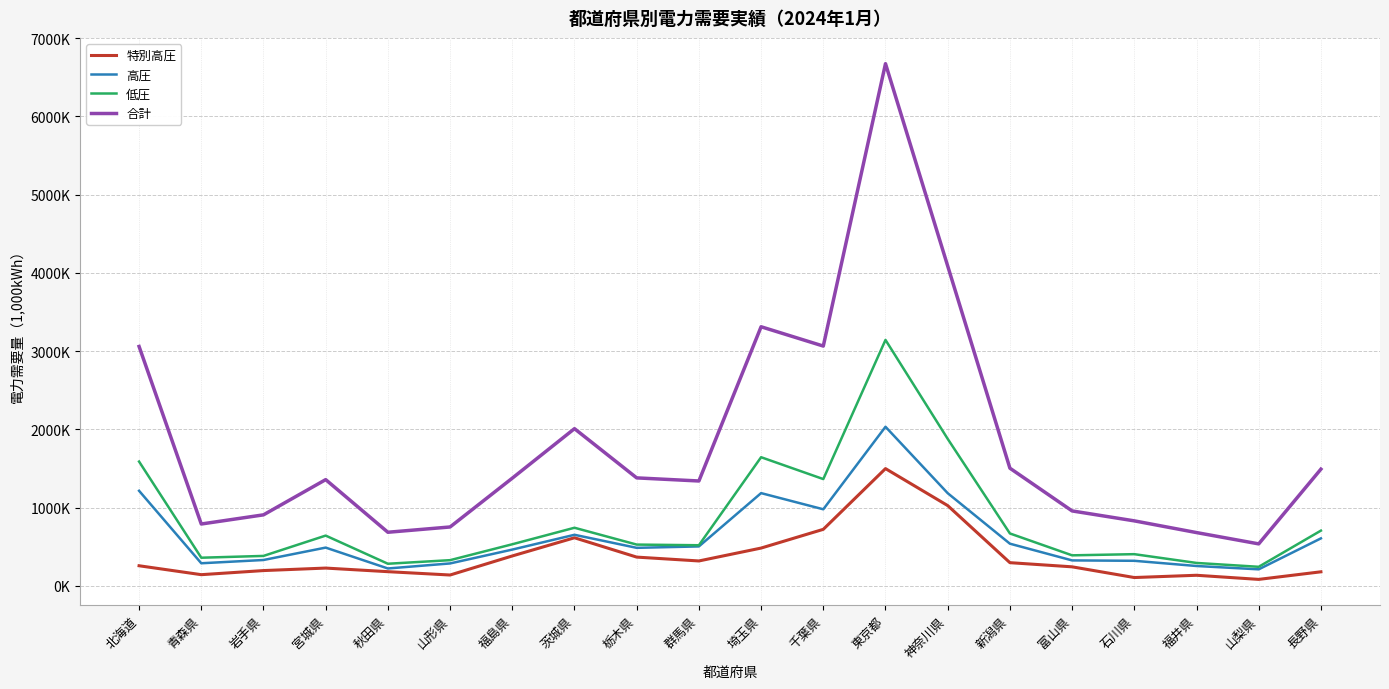

Reading left to right, extract all data points from this chart.

特別高圧: 北海道=256500.0	青森県=142484.0	岩手県=194917.6	宮城県=226818.1	秋田県=180820.1	山形県=138160.0	福島県=381759.5	茨城県=614146.0	栃木県=367032.0	群馬県=317789.0	埼玉県=482500.0	千葉県=722031.0	東京都=1498097.0	神奈川県=1025417.7	新潟県=295902.1	富山県=242766.3	石川県=105897.7	福井県=134797.0	山梨県=82213.0	長野県=179148.0
高圧: 北海道=1214534.0	青森県=288376.0	岩手県=330027.0	宮城県=488507.0	秋田県=221647.0	山形県=286089.2	福島県=463123.3	茨城県=652263.6	栃木県=485457.4	群馬県=503511.4	埼玉県=1184863.3	千葉県=978166.3	東京都=2032763.9	神奈川県=1184003.5	新潟県=538443.8	富山県=324825.5	石川県=319810.7	福井県=253329.4	山梨県=210748.7	長野県=606462.9
低圧: 北海道=1588221.4	青森県=359205.3	岩手県=382181.9	宮城県=641947.4	秋田県=282136.6	山形県=327941.3	福島県=531042.6	茨城県=742200.7	栃木県=527054.2	群馬県=518651.2	埼玉県=1643728.3	千葉県=1364252.0	東京都=3142744.4	神奈川県=1878330.1	新潟県=669221.9	富山県=389685.1	石川県=404551.4	福井県=292439.6	山梨県=243049.7	長野県=705529.8
合計: 北海道=3059255.4	青森県=790065.3	岩手県=907126.4	宮城県=1357272.6	秋田県=684603.7	山形県=752190.5	福島県=1375925.4	茨城県=2008610.2	栃木県=1379543.5	群馬県=1339951.7	埼玉県=3311091.7	千葉県=3064449.3	東京都=6673605.3	神奈川県=4087751.3	新潟県=1503567.7	富山県=957276.8	石川県=830259.9	福井県=680565.9	山梨県=536011.4	長野県=1491140.7